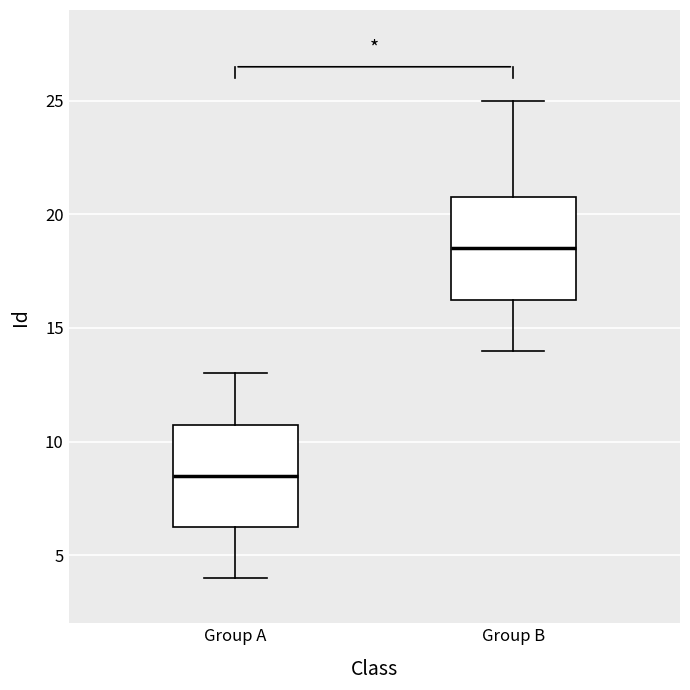

Which box has the highest median line?

Group B